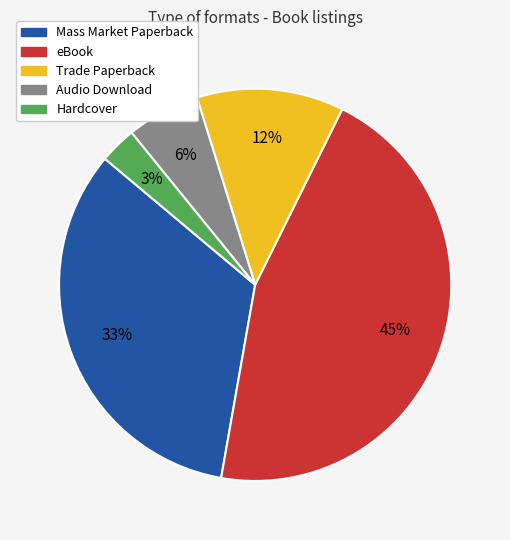

To the nearest percent, what is the difference between the Audio Download and Trade Paperback slice percentages?

6%